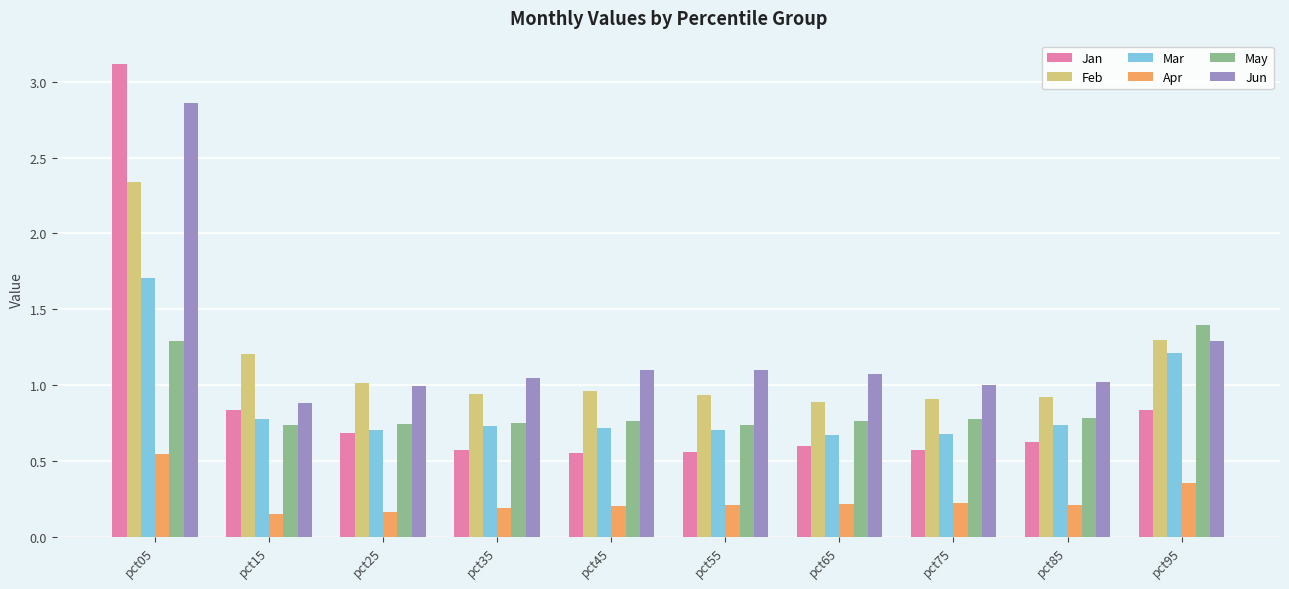

True or false: Feb has a value of 0.6 at pct65.

False